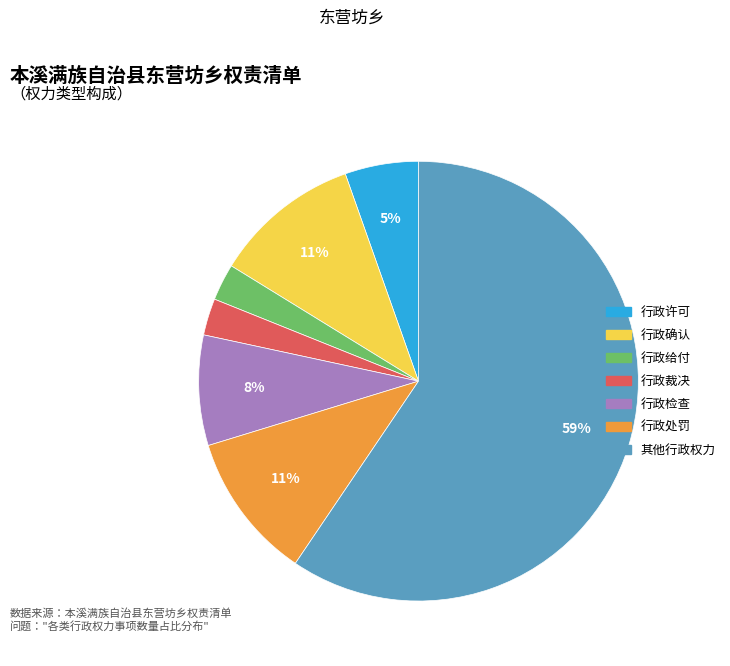

Does 其他行政权力 represent more than half of the total?

Yes